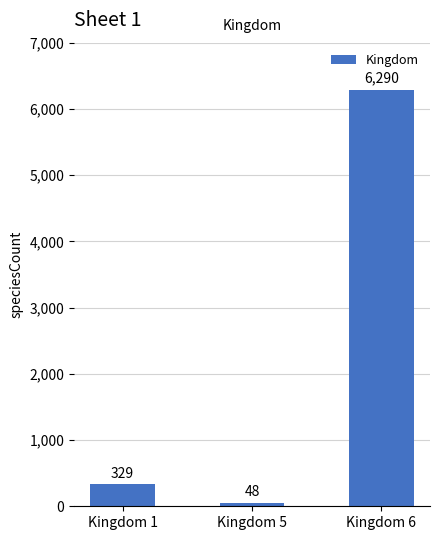

Where is the data nearest to the value 3169?

Kingdom 1